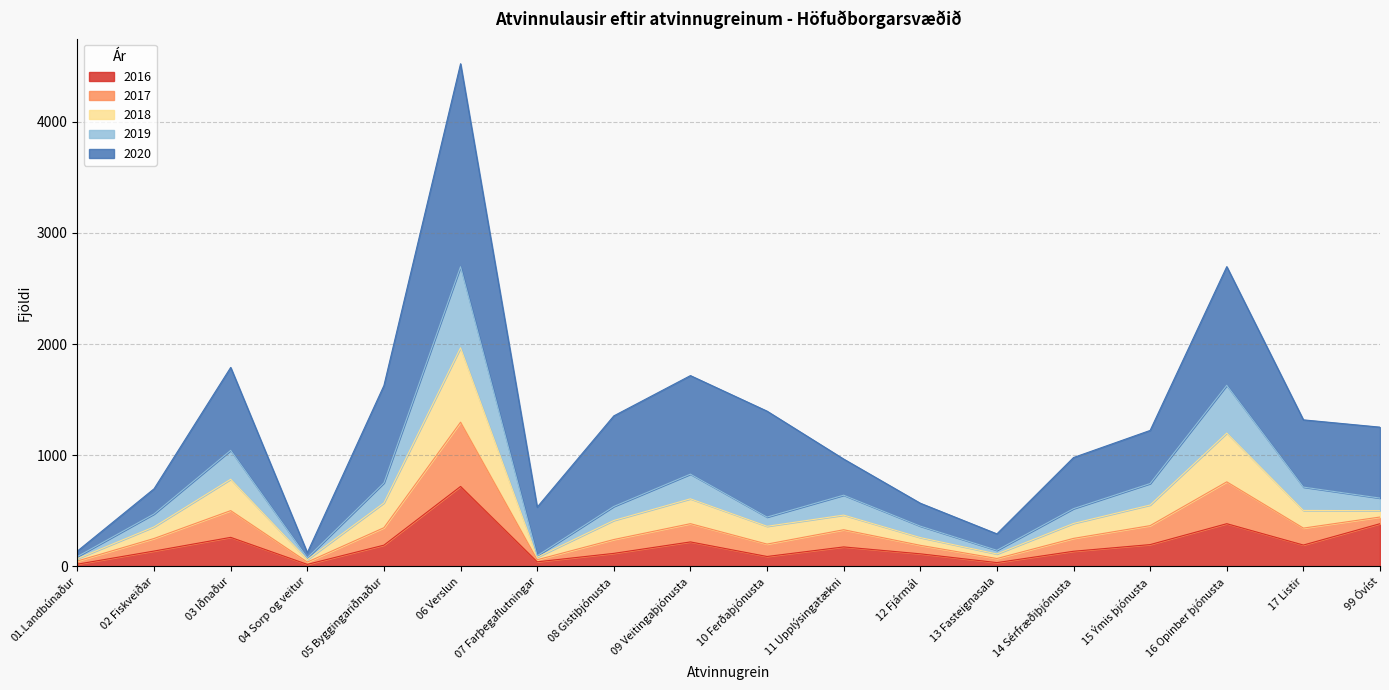

Rank the categories by 2016 value from lowest to highest.

04 Sorp og veitur, 01.Landbúnaður, 13 Fasteignasala, 07 Farþegaflutningar, 10 Ferðaþjónusta, 12 Fjármál, 08 Gistiþjónusta, 14 Sérfræðiþjónusta, 02 Fiskveiðar, 11 Upplýsingatækni, 05 Byggingariðnaður, 17 Listir, 15 Ýmis þjónusta, 09 Veitingaþjónusta, 03 Iðnaður, 16 Opinber þjónusta, 99 Óvíst, 06 Verslun